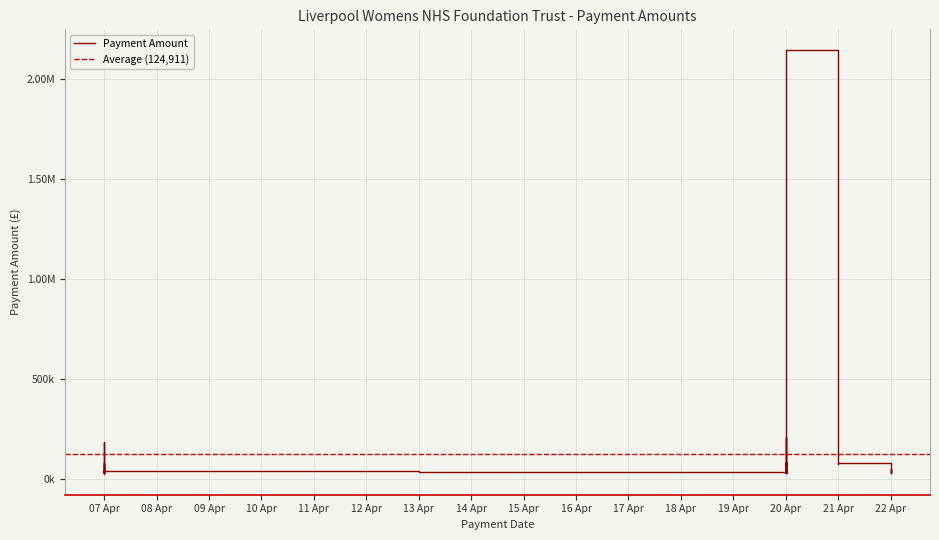

How many lines are shown in the chart?

1